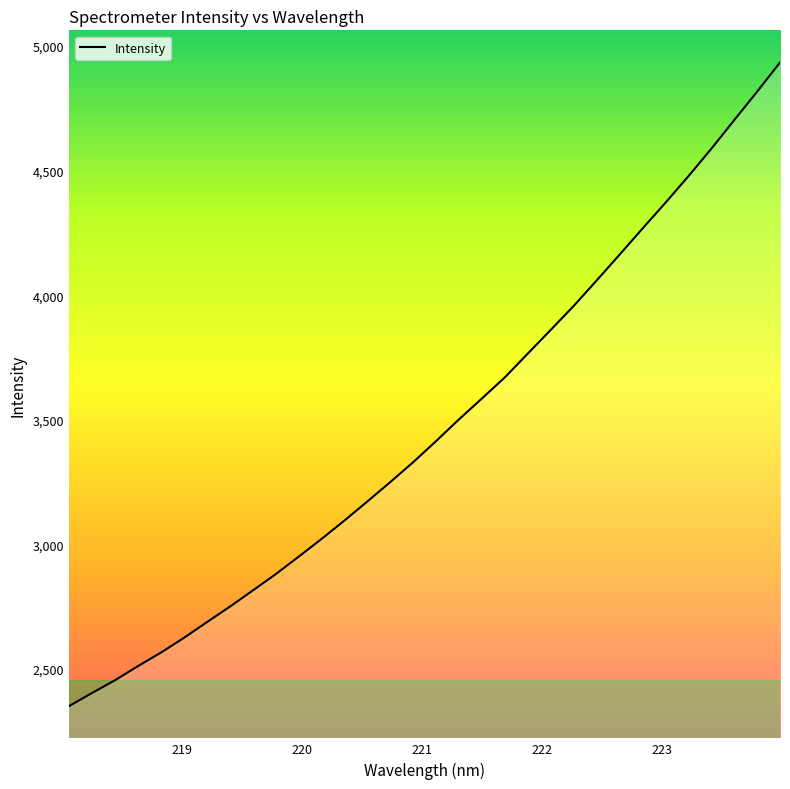

What is the greatest value displayed?

4933.9